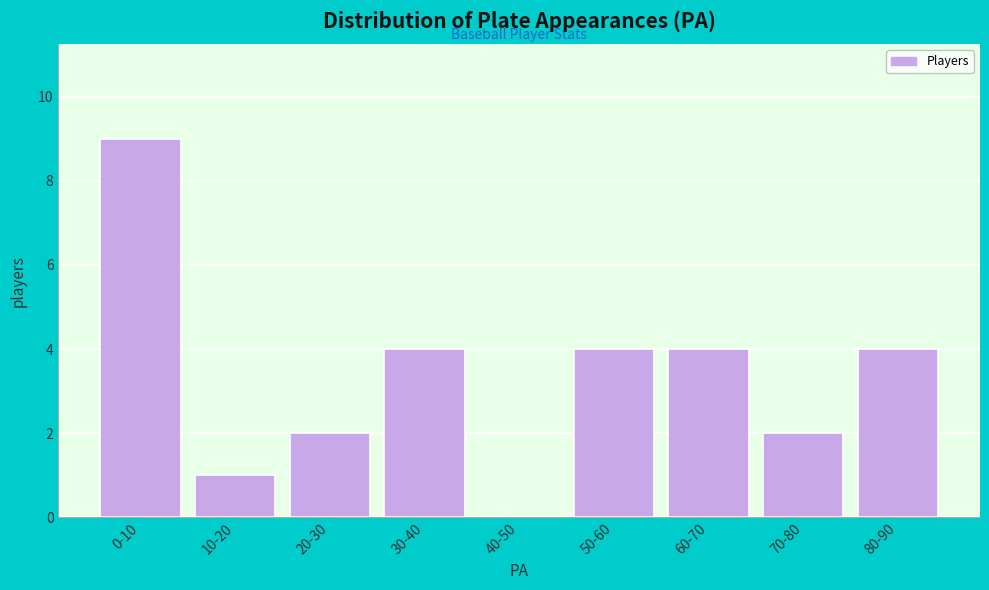

Reading left to right, what are all the values shown in this chart?

0-10=9	10-20=1	20-30=2	30-40=4	40-50=0	50-60=4	60-70=4	70-80=2	80-90=4